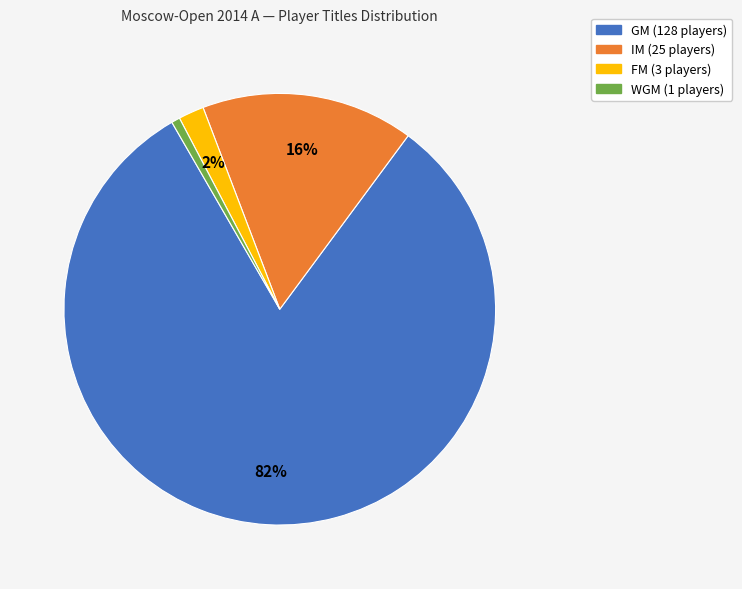

The IM slice represents 24% of the pie. True or false?

False